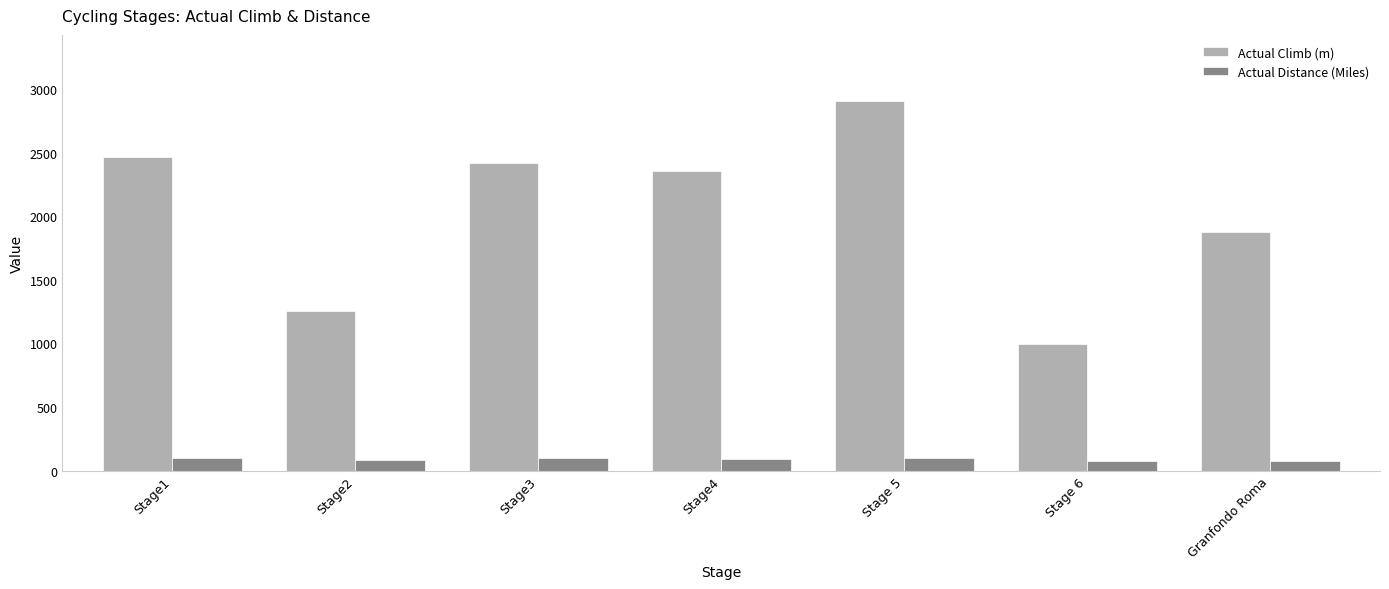

What is the value of the Actual Distance (Miles) bar at the 3rd from the left?

96